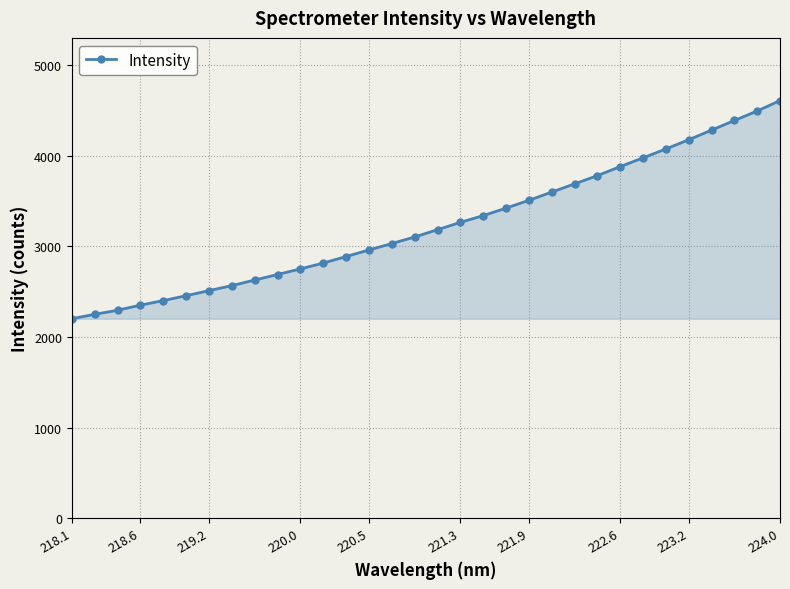

What is the smallest value displayed?

2200.3